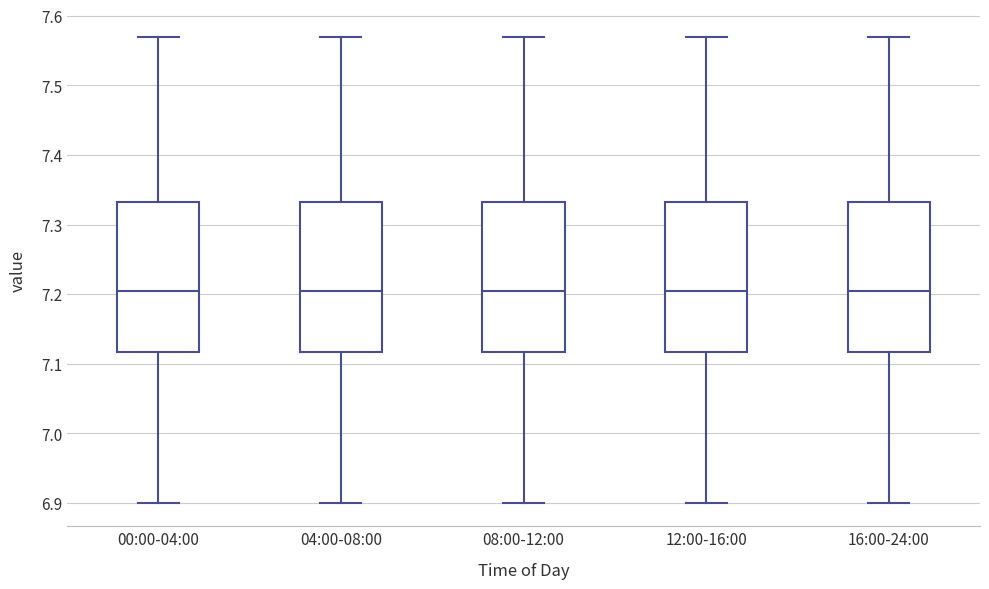

Where does the median line of the box for 12:00-16:00 sit on the y-axis? The values are not printed on the chart, so give them approximately, as read against the axis.

7.21